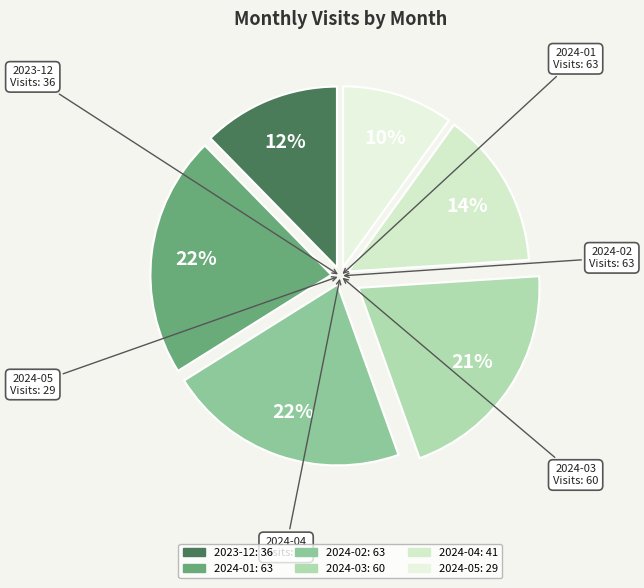

Which slice is the smallest?

2024-05